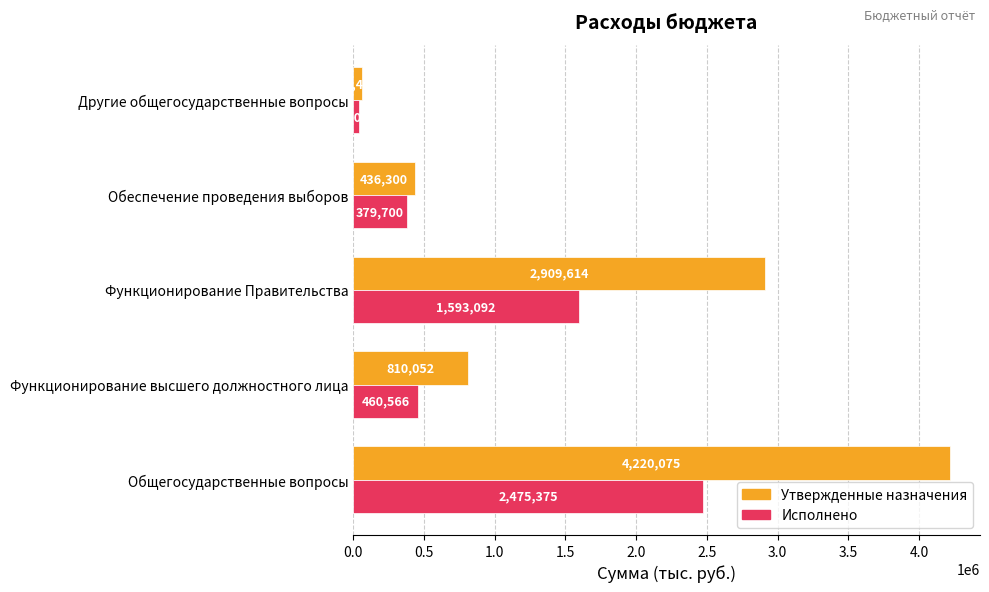

What is the smallest value displayed?

42017.0